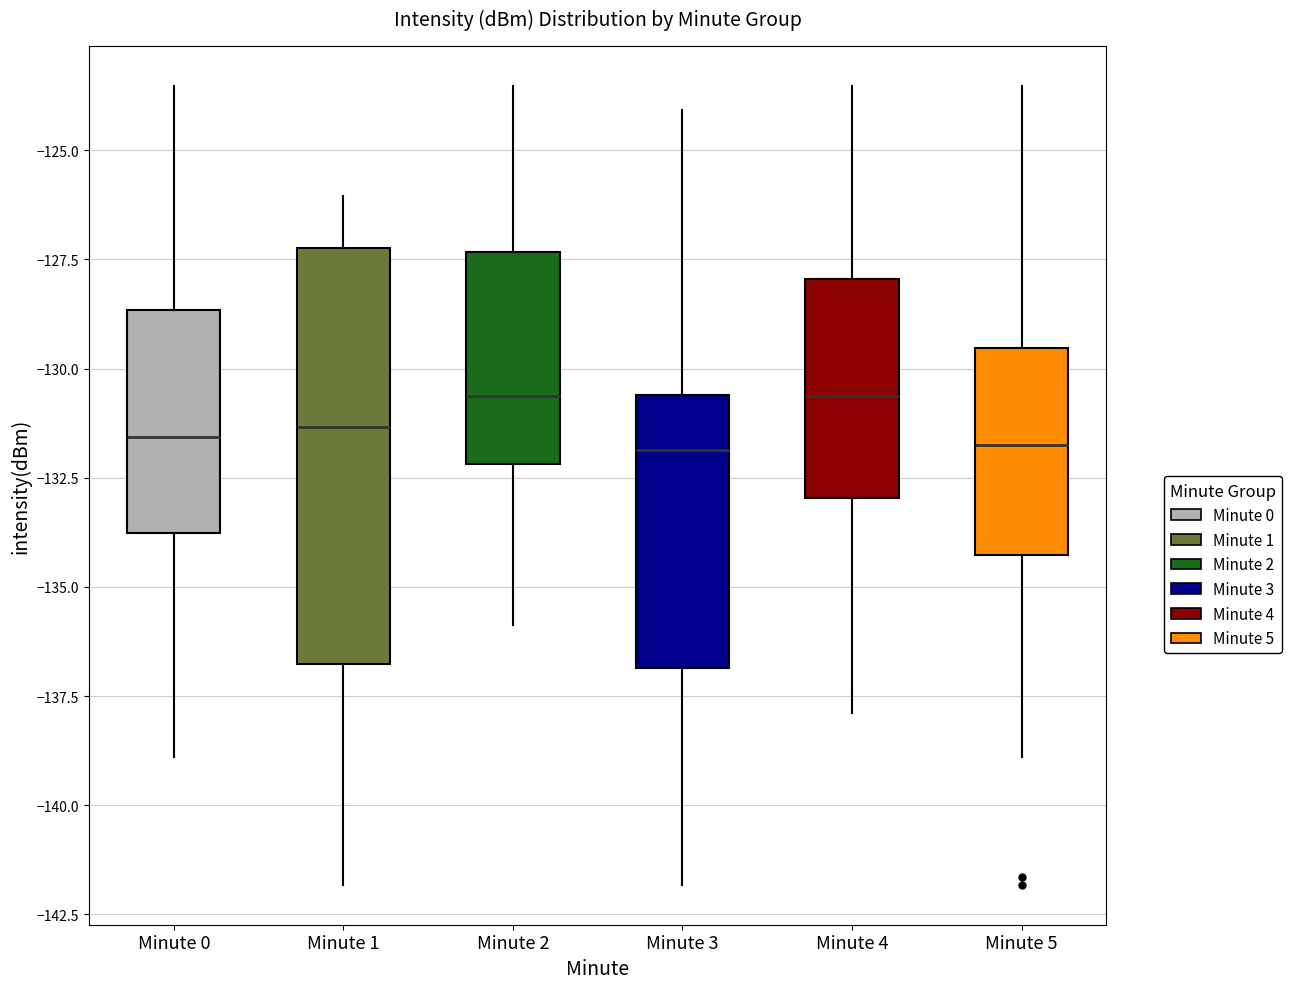

Where is the lower edge of the box for Minute 5 on the y-axis? The values are not printed on the chart, so give them approximately, as read against the axis.

-134.5